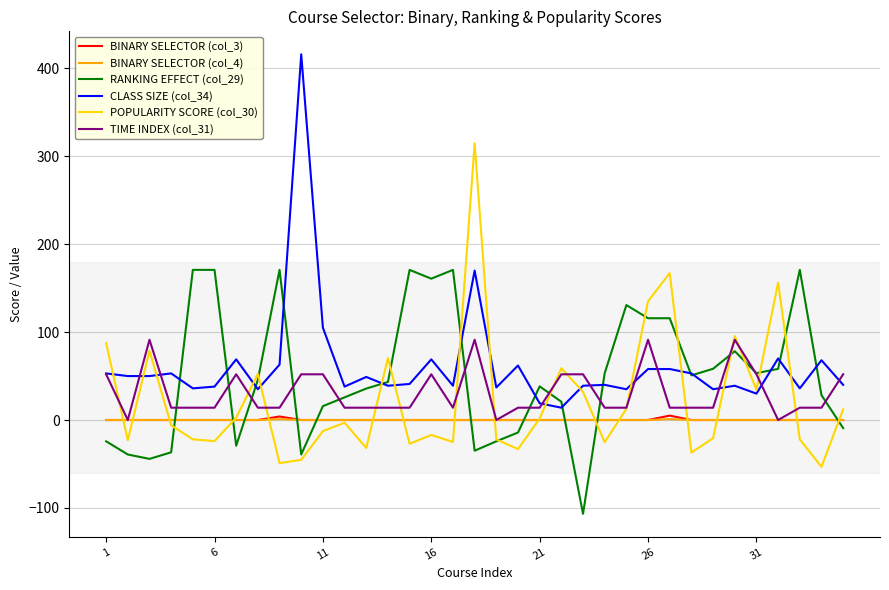

Is this an area chart (filled region under the line)?

No